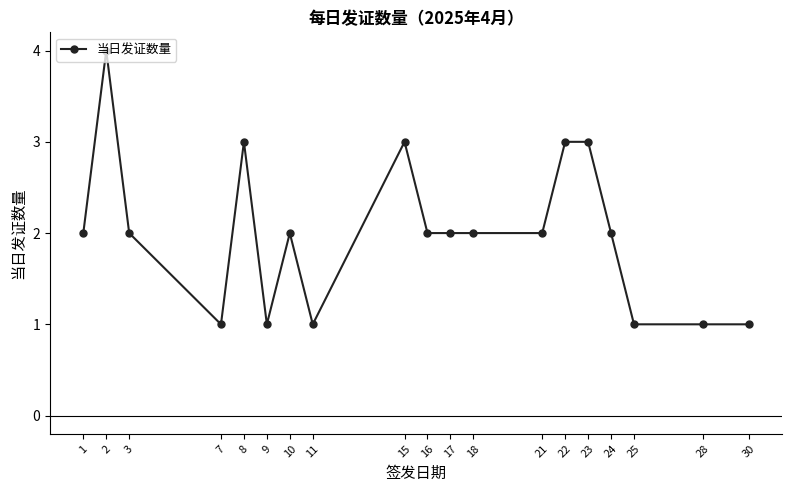

Reading left to right, extract all data points from this chart.

1=2	2=4	3=2	7=1	8=3	9=1	10=2	11=1	15=3	16=2	17=2	18=2	21=2	22=3	23=3	24=2	25=1	28=1	30=1